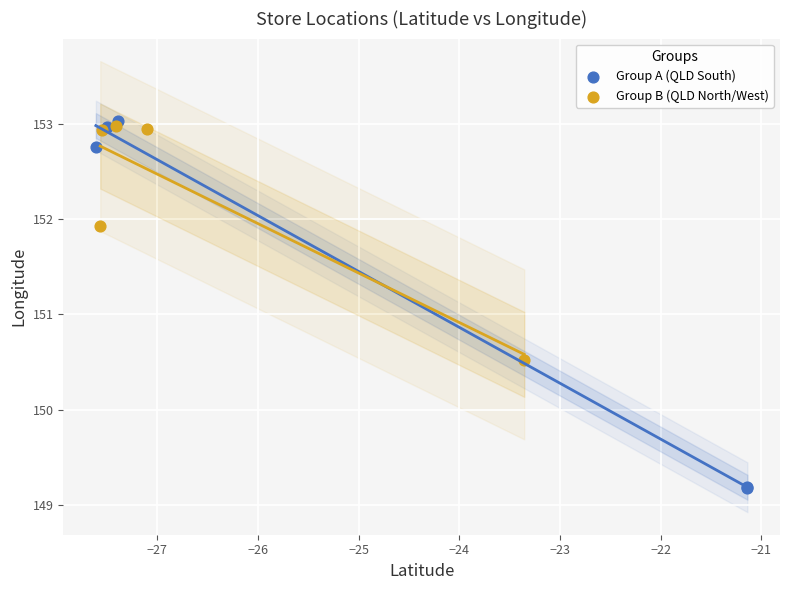

Which series has the largest Y range (max minus min)?

Group A (QLD South)